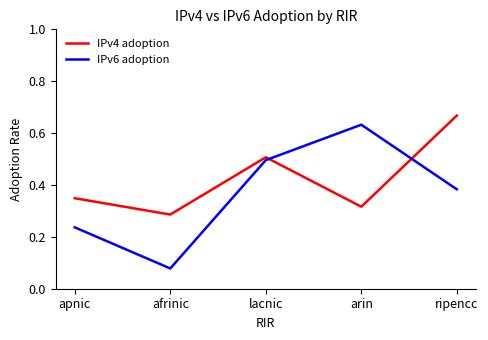

True or false: IPv4 adoption has more than 0 interior local peaks.

True